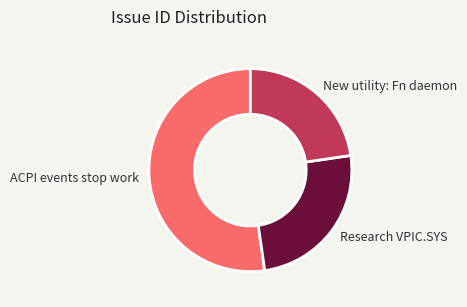

Between New utility: Fn daemon and Research VPIC.SYS, which is larger?

Research VPIC.SYS